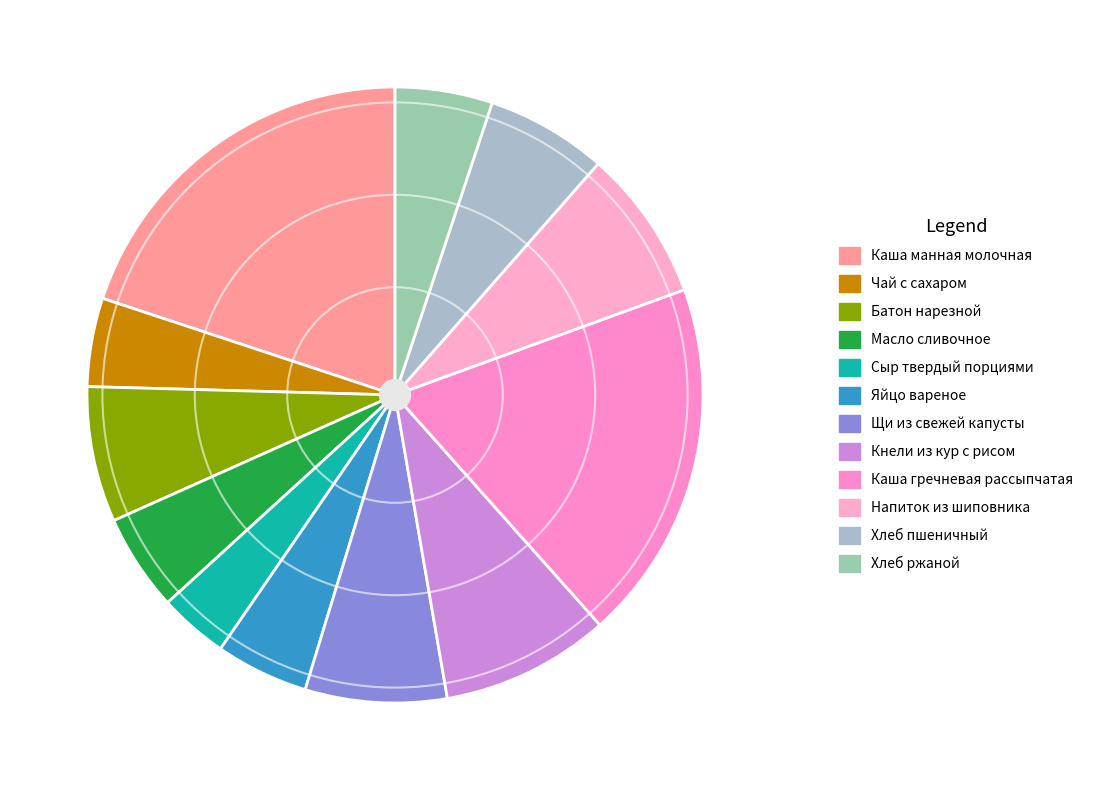

Is it true that Хлеб ржаной is 5% of the pie?

True